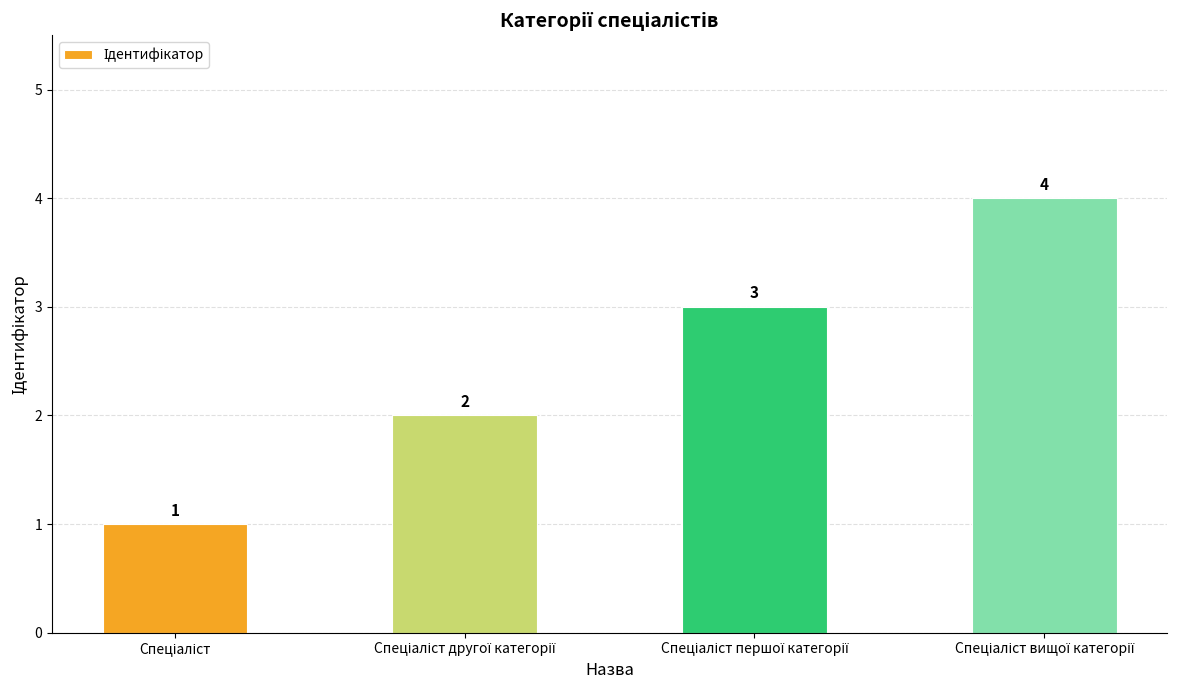

How many bars are there in total?

4